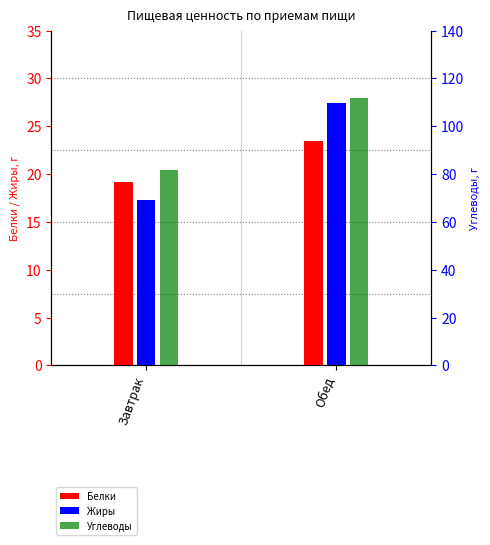

Which series has the widest spread of values?

Углеводы